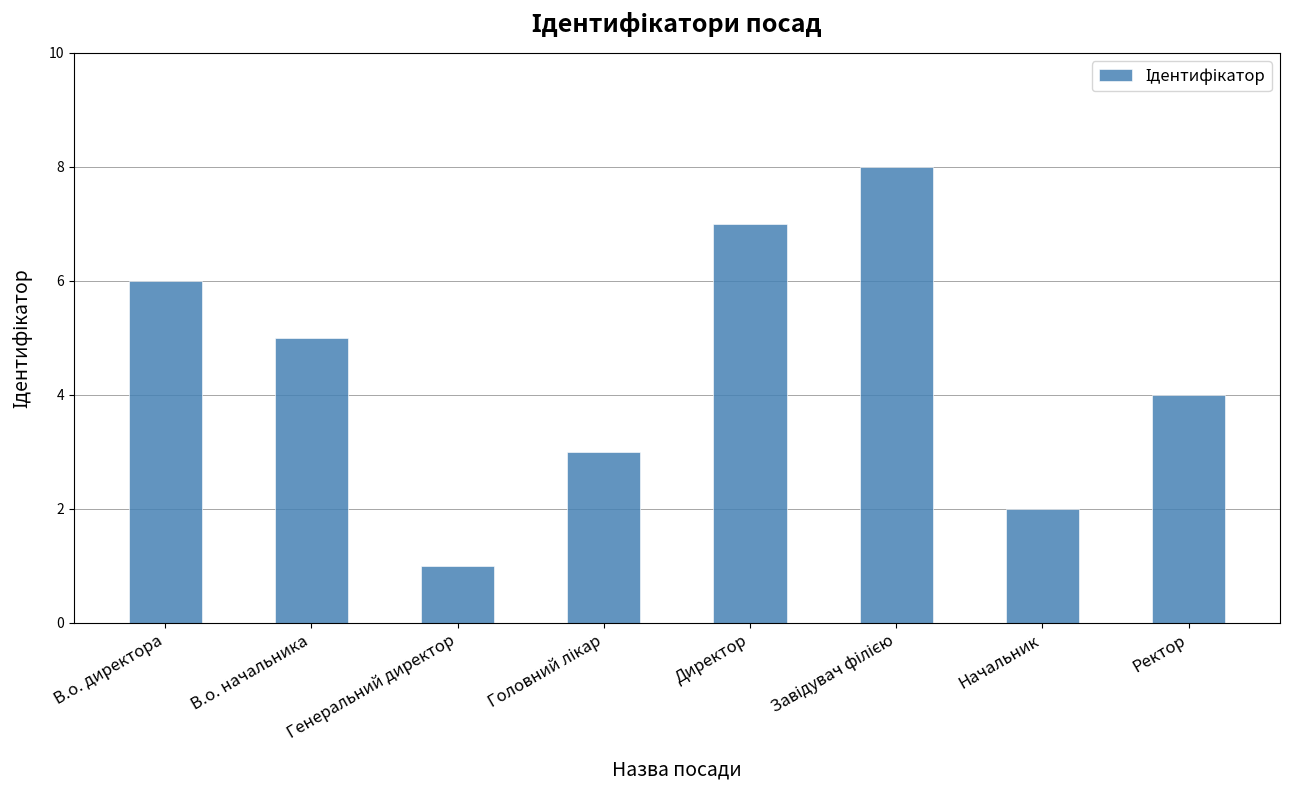

What position from the left is Ректор?

8